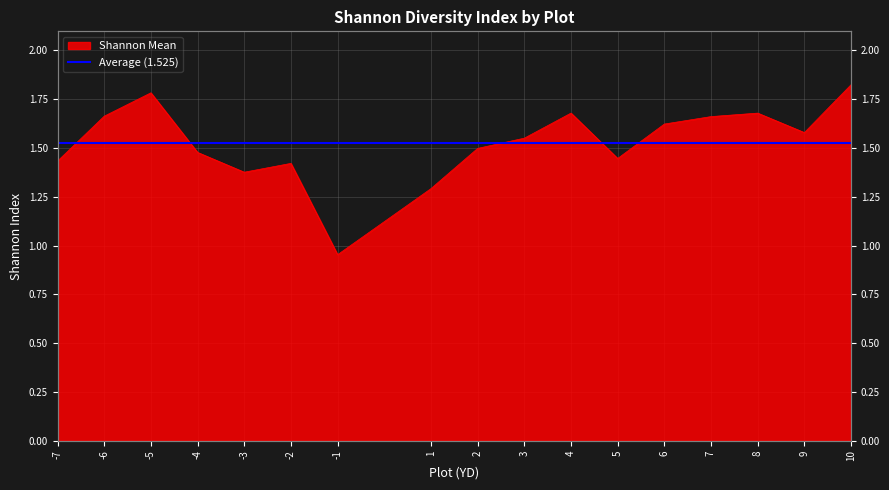

At which category does the data reach its first local peak?

-5